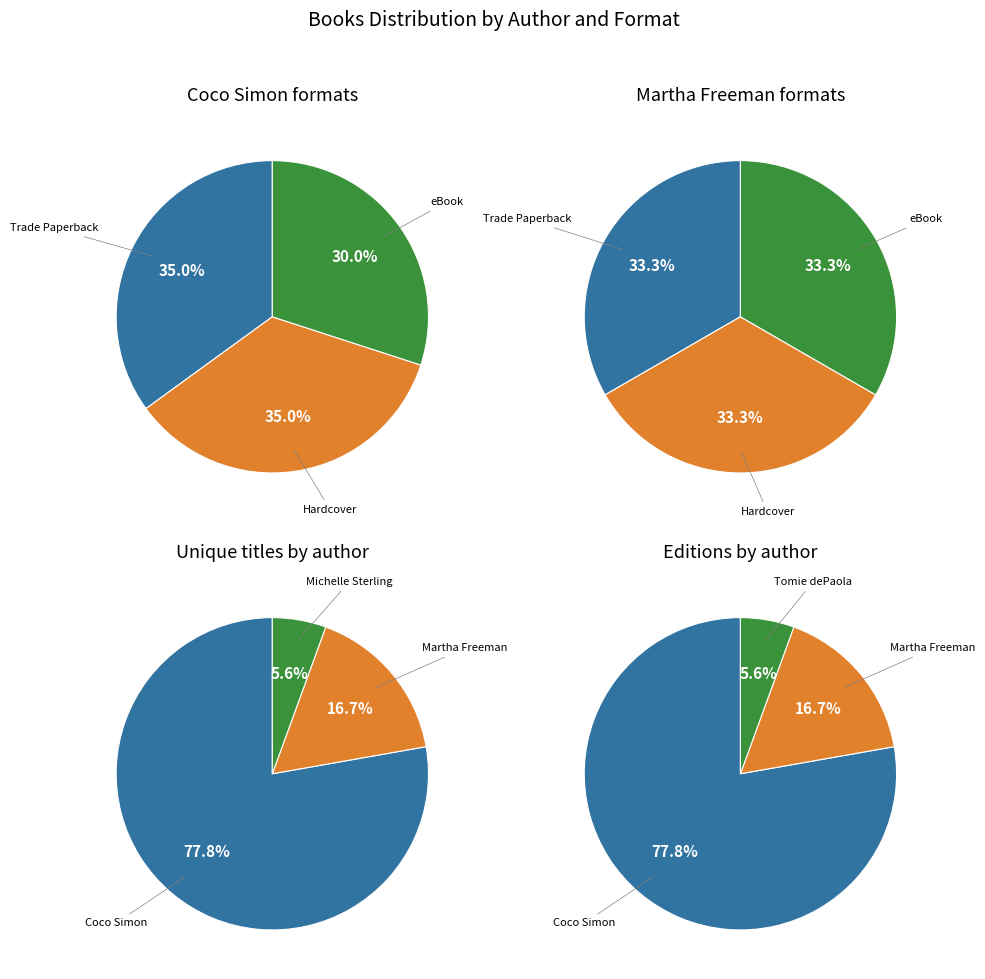

Does Coco Simon account for over 50% of the chart?

Yes